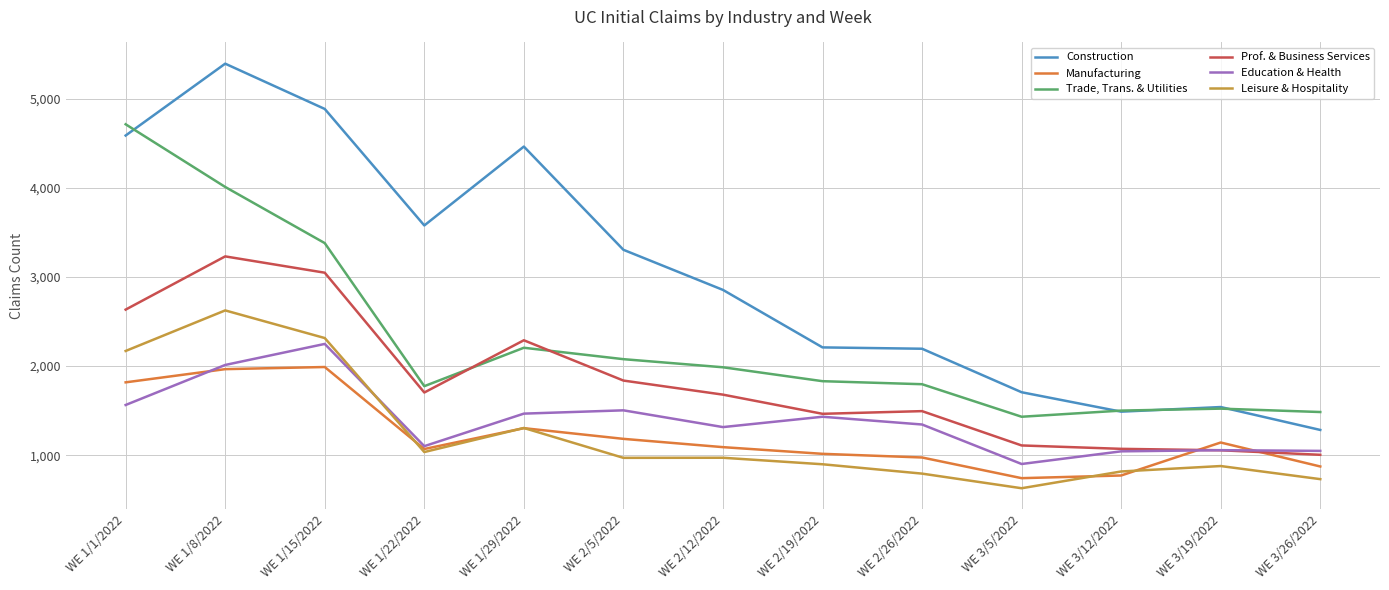

Which series has the largest range (max minus min)?

Construction